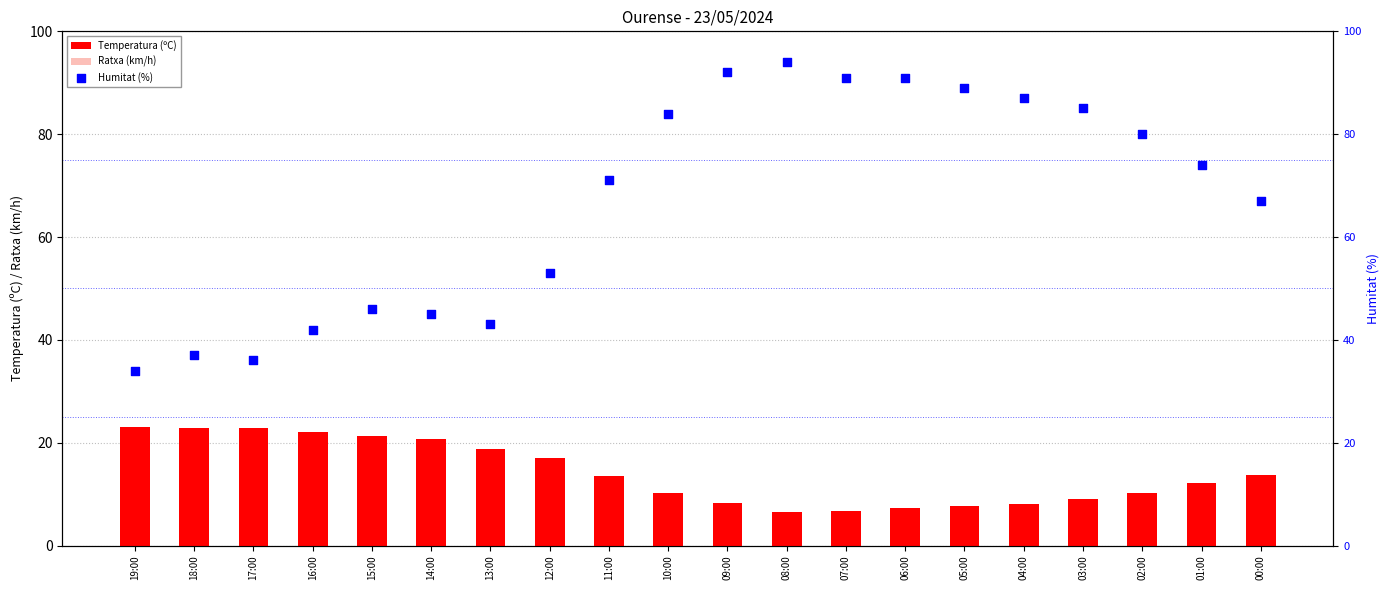

What are all the series names shown in the legend?

Temperatura (ºC), Ratxa (km/h), Humitat (%)